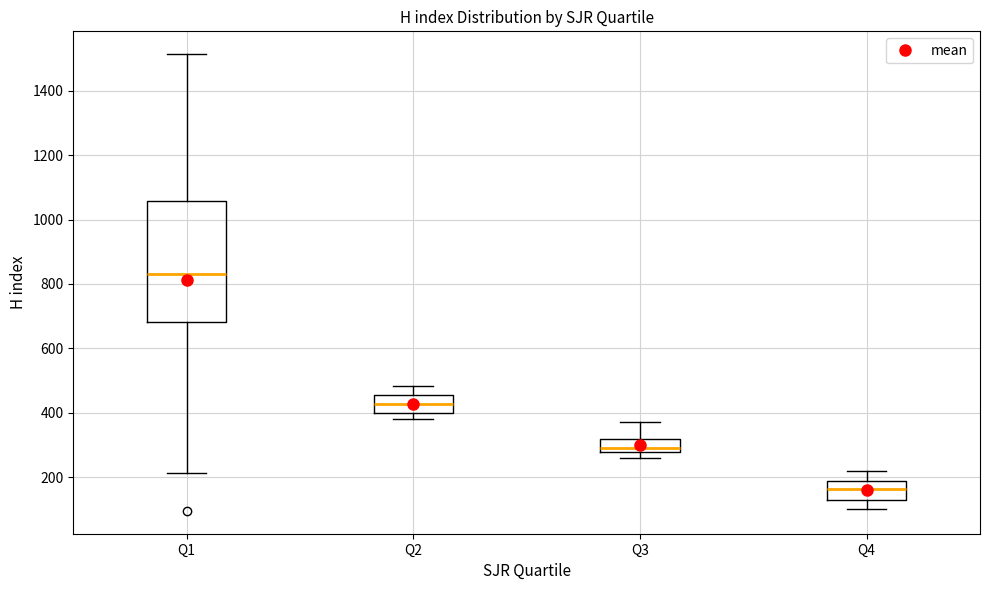

Reading left to right, transcribe this box plot: for each box, give where its median line is, the range the box spans, and where its two whiskers end, as read against the y-axis. The values are not printed on the chart, so give them approximately, as read against the axis.

Q1: median 840, box 680 to 1060, whiskers 220 to 1520
Q2: median 420, box 400 to 460, whiskers 380 to 480
Q3: median 300, box 280 to 320, whiskers 260 to 380
Q4: median 160, box 120 to 180, whiskers 100 to 220